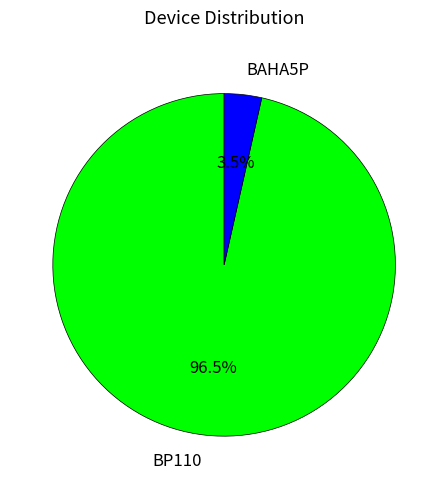

How many segments does this pie chart have?

2